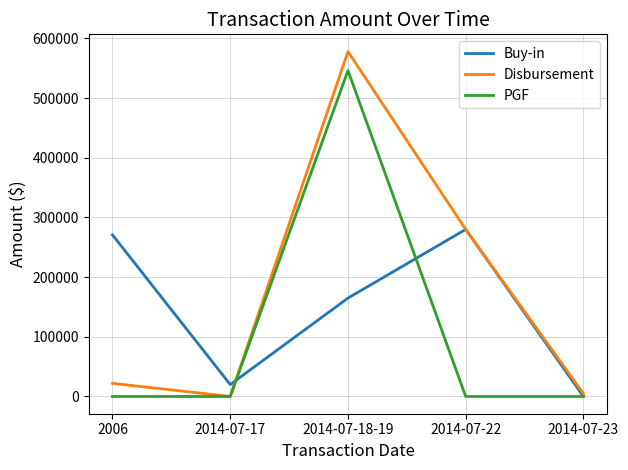

Reading right to left, transcribe all the data shown in this chart.

Buy-in: 2014-07-23=0	2014-07-22=280000	2014-07-18-19=164860	2014-07-17=20000	2006=270800
Disbursement: 2014-07-23=4712	2014-07-22=280000	2014-07-18-19=578054	2014-07-17=0	2006=22000
PGF: 2014-07-23=0	2014-07-22=0	2014-07-18-19=546298	2014-07-17=0	2006=0